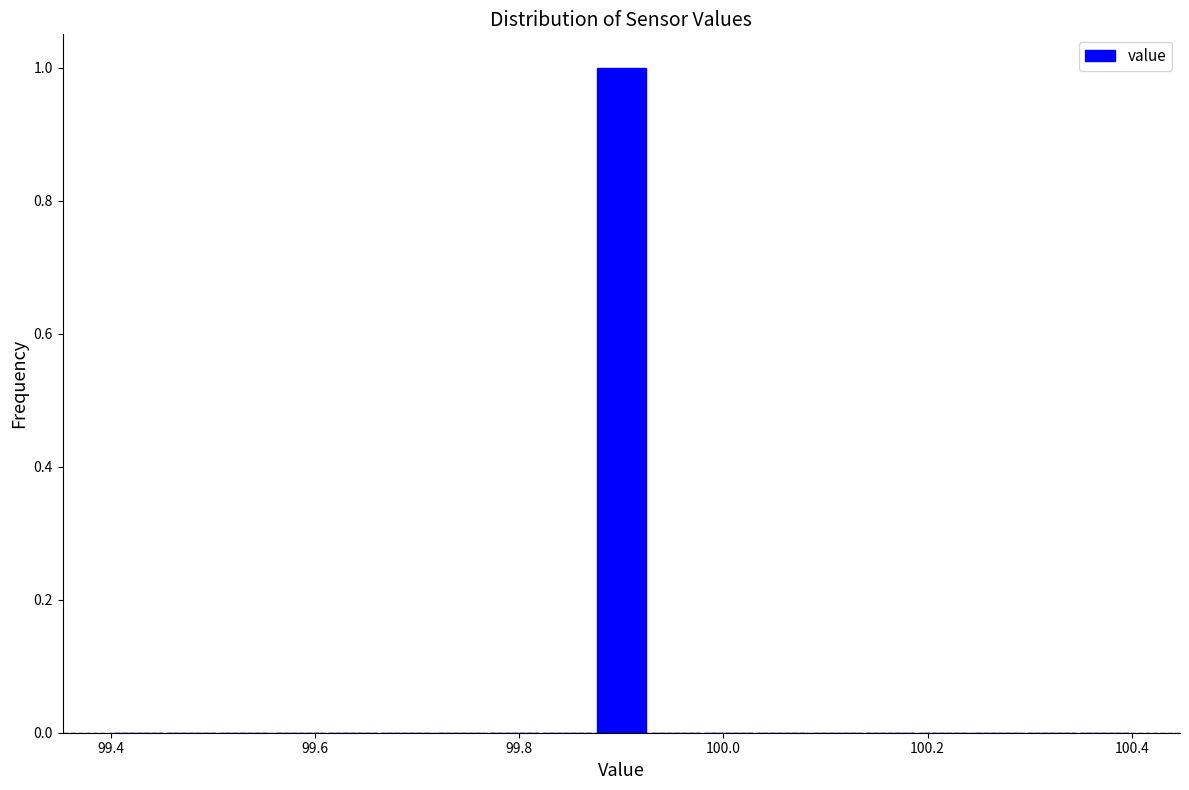

Around what value on the x-axis is the tallest bar? Give the approximate position of its centre, as read against the axis.

99.90